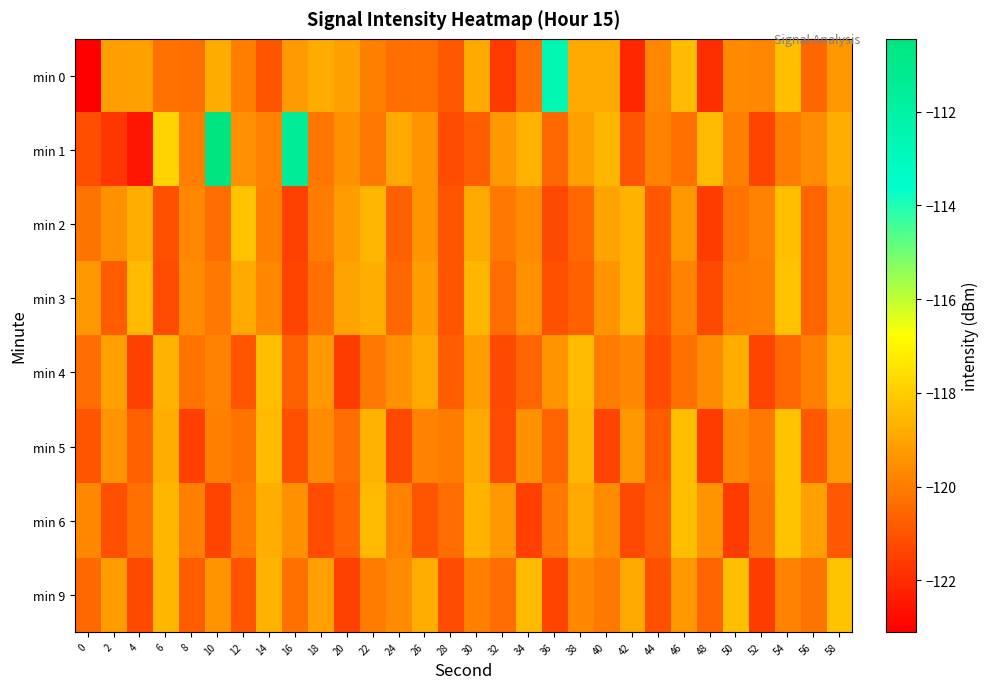

Reading left to right, list all the values displayed in this chart.

min 0: 0=-123.1	2=-119.2	4=-119.1	6=-120.3	8=-120.4	10=-118.8	12=-120.0	14=-121.0	16=-119.3	18=-118.8	20=-119.1	22=-119.9	24=-120.4	26=-120.3	28=-120.9	30=-118.9	32=-121.7	34=-120.3	36=-112.6	38=-118.9	40=-118.9	42=-122.2	44=-119.8	46=-118.5	48=-121.9	50=-119.6	52=-119.8	54=-118.4	56=-120.6	58=-119.3
min 1: 0=-121.1	2=-121.8	4=-122.5	6=-117.9	8=-120.0	10=-110.5	12=-119.5	14=-119.8	16=-111.5	18=-120.2	20=-119.5	22=-120.1	24=-118.9	26=-119.4	28=-121.2	30=-120.8	32=-119.3	34=-118.7	36=-120.5	38=-119.1	40=-118.6	42=-121.0	44=-119.8	46=-120.3	48=-118.5	50=-119.9	52=-121.4	54=-120.0	56=-119.6	58=-118.8
min 2: 0=-120.2	2=-119.5	4=-118.8	6=-121.1	8=-119.7	10=-120.4	12=-118.3	14=-119.9	16=-121.5	18=-120.0	20=-119.2	22=-118.6	24=-120.7	26=-119.4	28=-121.0	30=-118.9	32=-120.1	34=-119.6	36=-121.3	38=-120.5	40=-119.0	42=-118.7	44=-120.9	46=-119.3	48=-121.6	50=-120.2	52=-119.8	54=-118.4	56=-120.6	58=-119.1
min 3: 0=-119.3	2=-120.8	4=-118.5	6=-121.2	8=-119.6	10=-120.1	12=-118.9	14=-119.7	16=-121.4	18=-120.3	20=-119.0	22=-118.8	24=-120.5	26=-119.2	28=-121.0	30=-118.6	32=-120.4	34=-119.5	36=-121.1	38=-120.7	40=-119.4	42=-118.7	44=-120.9	46=-119.8	48=-121.3	50=-120.0	52=-119.9	54=-118.3	56=-120.6	58=-119.1
min 4: 0=-120.4	2=-119.1	4=-121.5	6=-118.7	8=-120.2	10=-119.8	12=-121.0	14=-118.4	16=-120.7	18=-119.3	20=-121.6	22=-120.1	24=-119.5	26=-118.9	28=-120.8	30=-119.2	32=-121.3	34=-120.6	36=-119.4	38=-118.5	40=-120.0	42=-119.7	44=-121.2	46=-120.3	48=-119.6	50=-118.8	52=-121.4	54=-120.5	56=-119.9	58=-118.6
min 5: 0=-121.0	2=-119.4	4=-120.7	6=-118.8	8=-121.5	10=-119.9	12=-120.2	14=-118.5	16=-121.1	18=-119.6	20=-120.4	22=-118.7	24=-121.3	26=-119.8	28=-120.0	30=-118.9	32=-121.2	34=-119.5	36=-120.6	38=-118.6	40=-121.4	42=-119.3	44=-120.8	46=-118.4	48=-121.6	50=-119.7	52=-120.1	54=-118.3	56=-120.9	58=-119.2
min 6: 0=-119.7	2=-121.1	4=-120.3	6=-118.6	8=-119.9	10=-121.4	12=-120.0	14=-118.8	16=-119.5	18=-121.2	20=-120.6	22=-118.5	24=-119.8	26=-121.0	28=-120.4	30=-118.7	32=-119.3	34=-121.5	36=-120.1	38=-118.9	40=-119.6	42=-121.3	44=-120.7	46=-118.4	48=-119.4	50=-121.6	52=-120.2	54=-118.3	56=-119.1	58=-120.9
min 9: 0=-120.5	2=-119.2	4=-121.3	6=-118.6	8=-120.8	10=-119.4	12=-121.0	14=-118.7	16=-120.3	18=-119.1	20=-121.5	22=-120.0	24=-119.6	26=-118.8	28=-121.2	30=-119.9	32=-120.4	34=-118.5	36=-121.4	38=-119.7	40=-120.1	42=-118.9	44=-121.1	46=-119.3	48=-120.6	50=-118.4	52=-121.6	54=-119.8	56=-120.2	58=-118.3